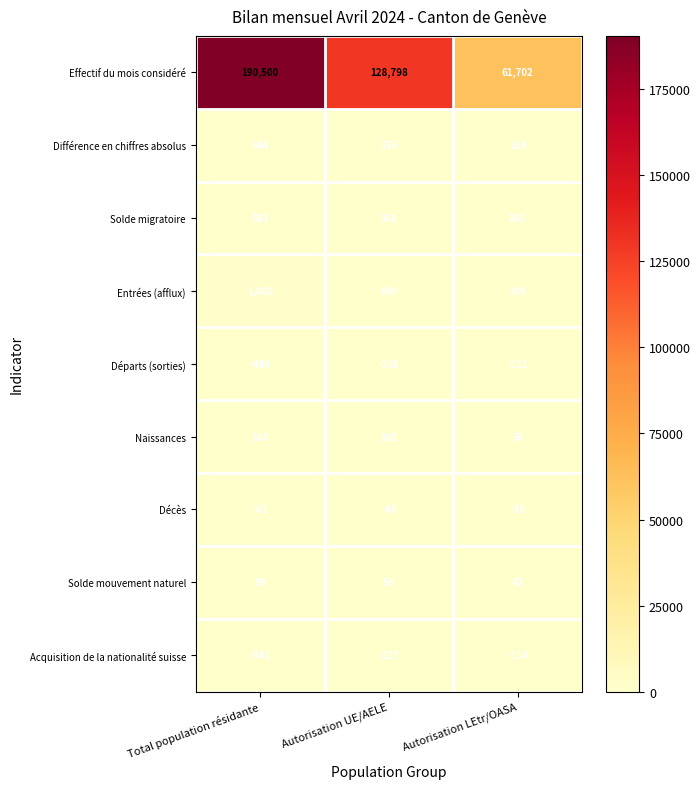

What value does the Solde mouvement naturel series have at Autorisation LEtr/OASA, to the nearest 5?

45